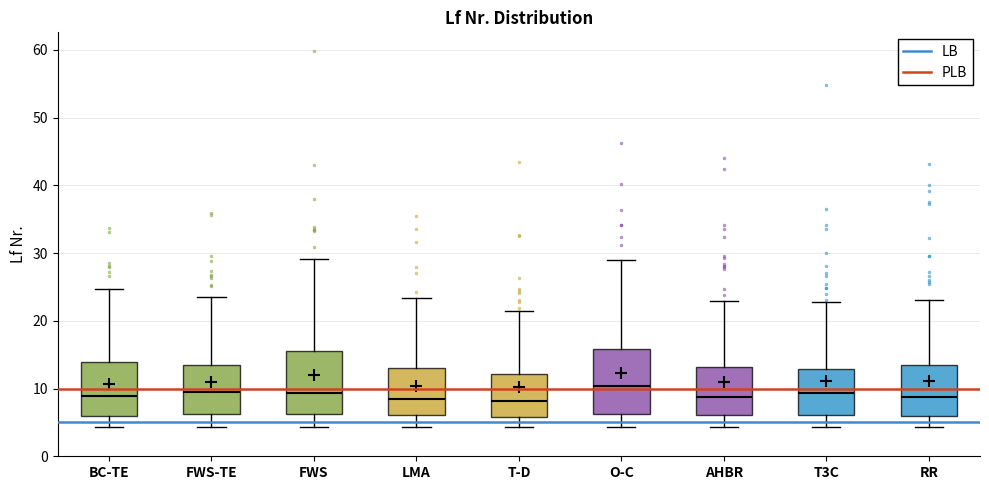

Where does the lower whisker of the box for FWS end on the y-axis? The values are not printed on the chart, so give them approximately, as read against the axis.

4